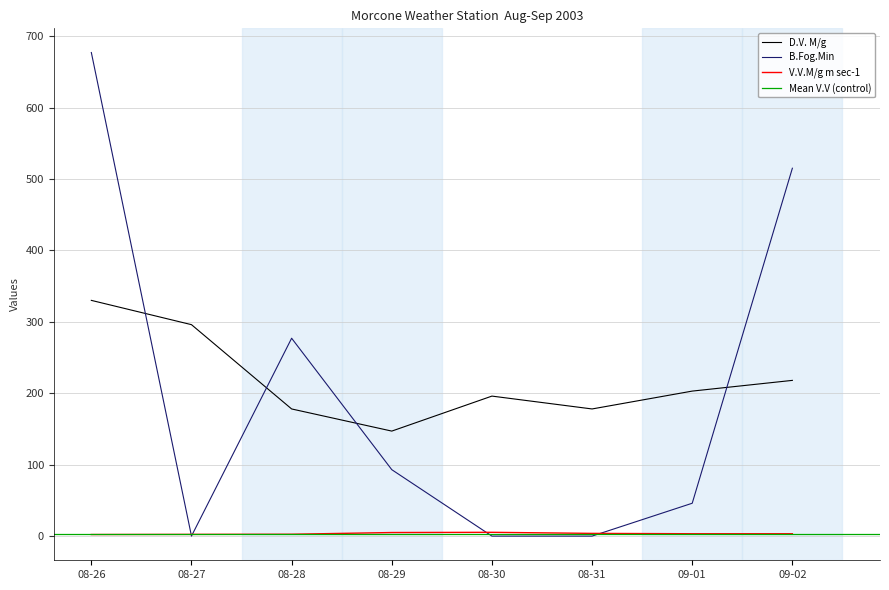

True or false: V.V.M/g m sec-1 and D.V. M/g cross at least once.

False